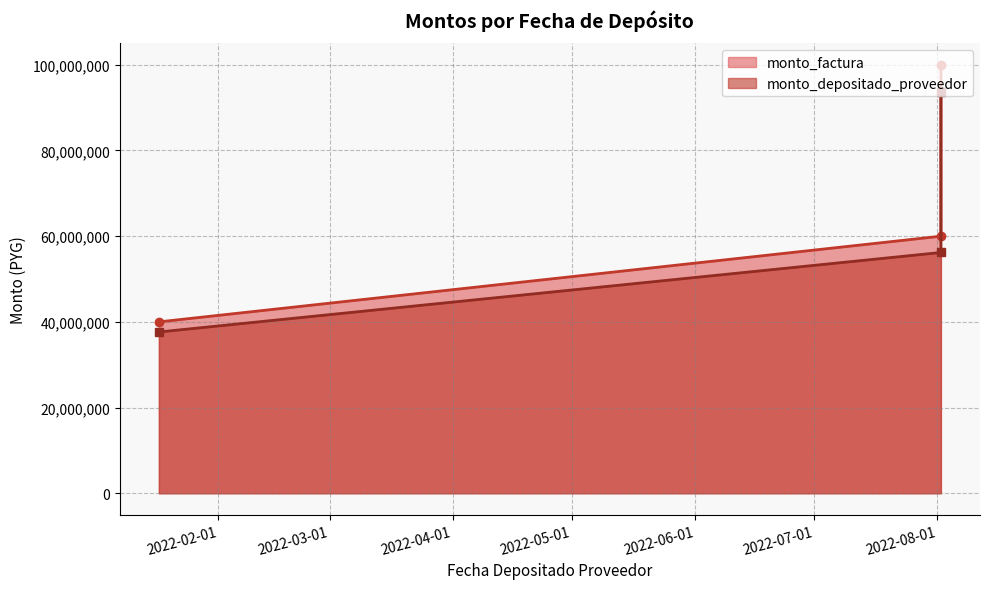

Where does the monto_depositado_proveedor series first go above 56198181?

2022-08-02